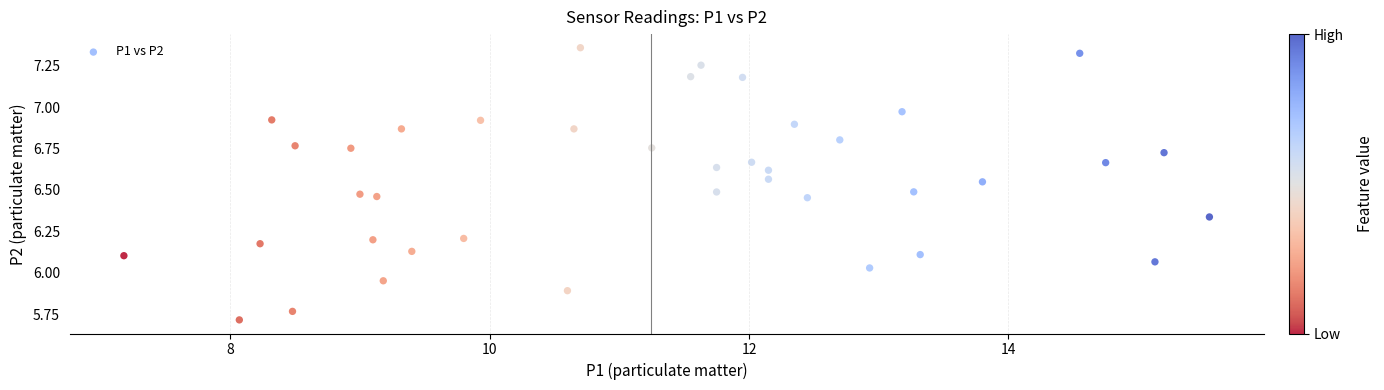

What is the range of X values (max minus min)?

8.4